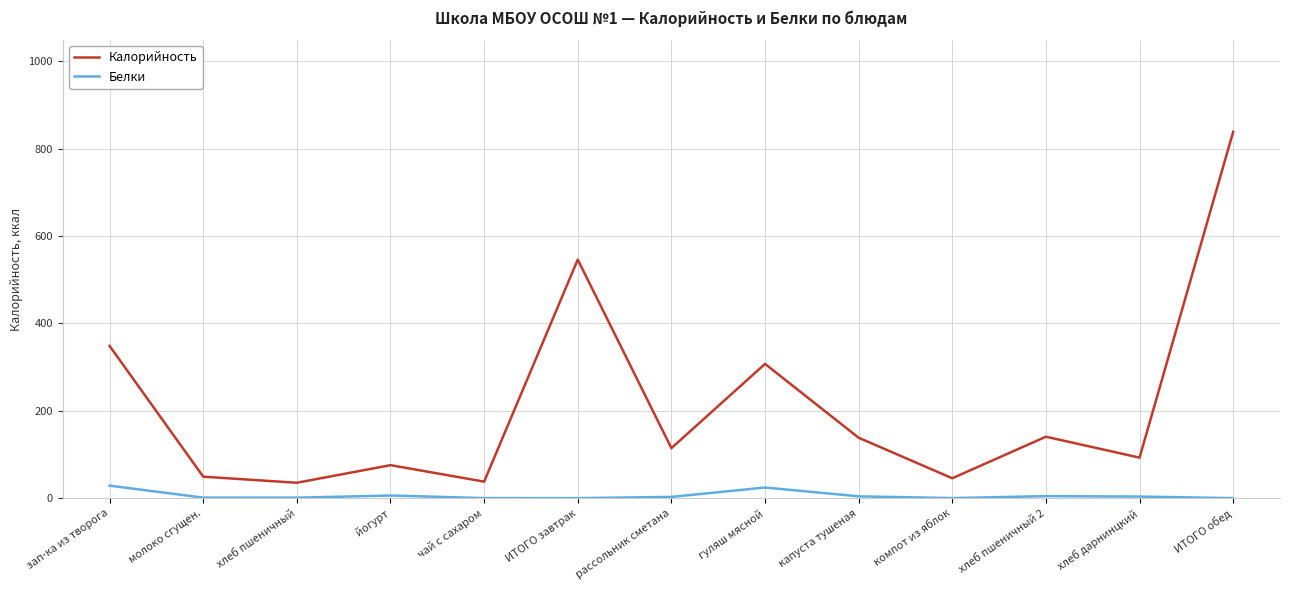

The value of Калорийность at компот из яблок is 45.5. True or false?

True